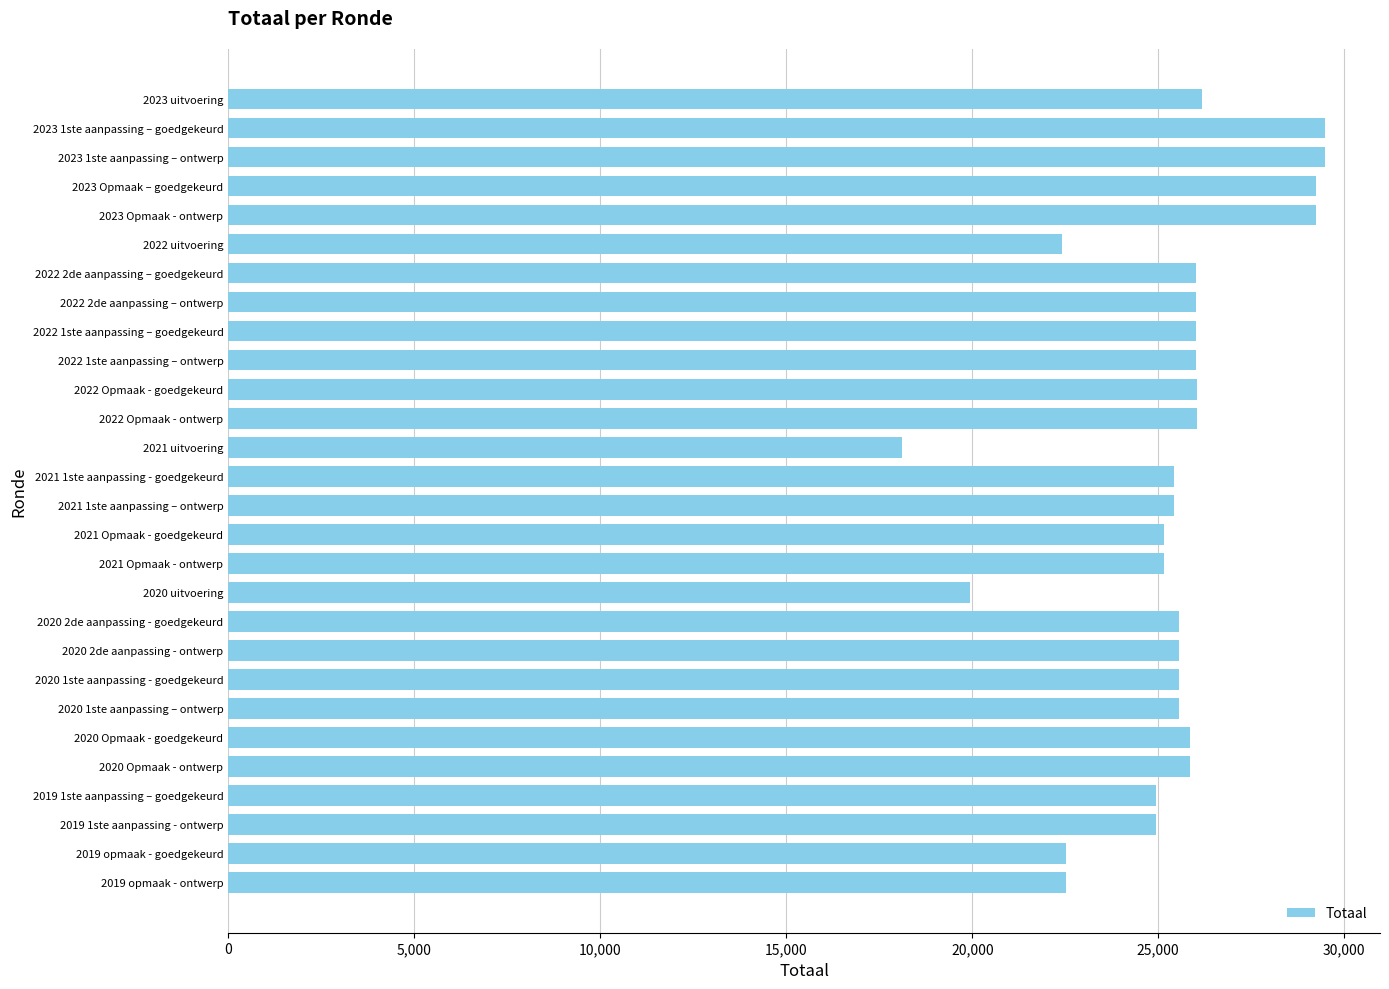

How many series are shown in this chart?

1